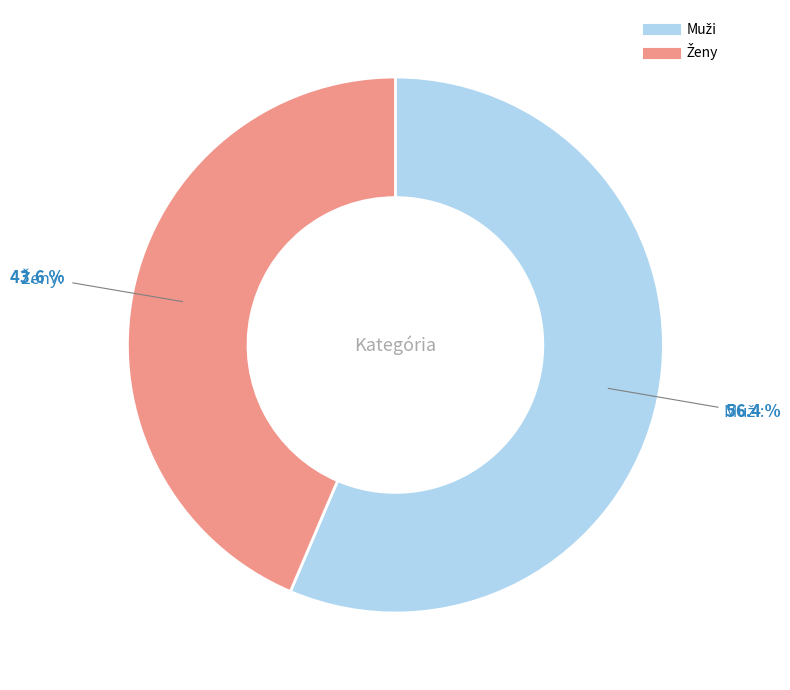

What percentage is the Muži slice, to the nearest percent?

56%